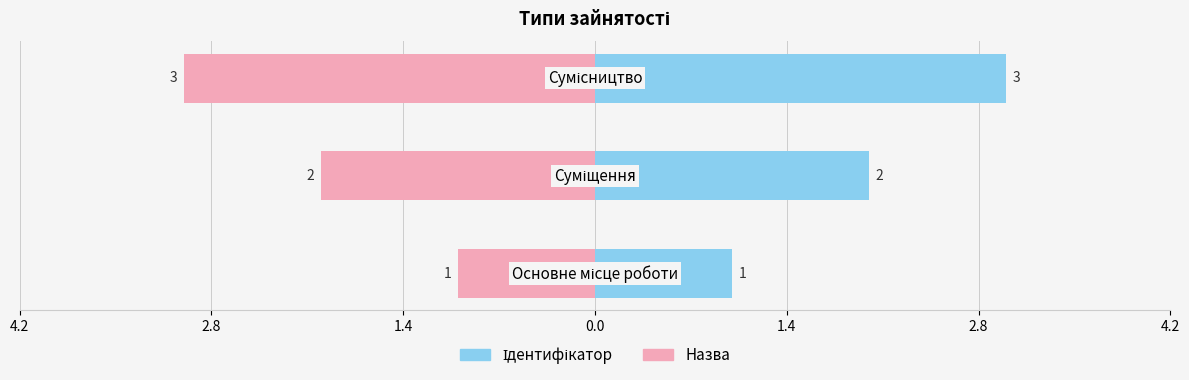

What is the value of the Назва bar at the 1st from the left?

-1